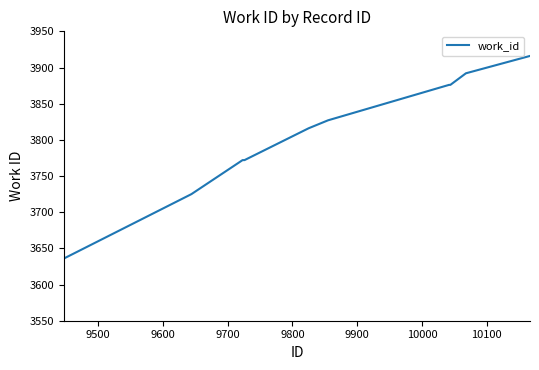

What is the maximum value shown in the chart?

3916